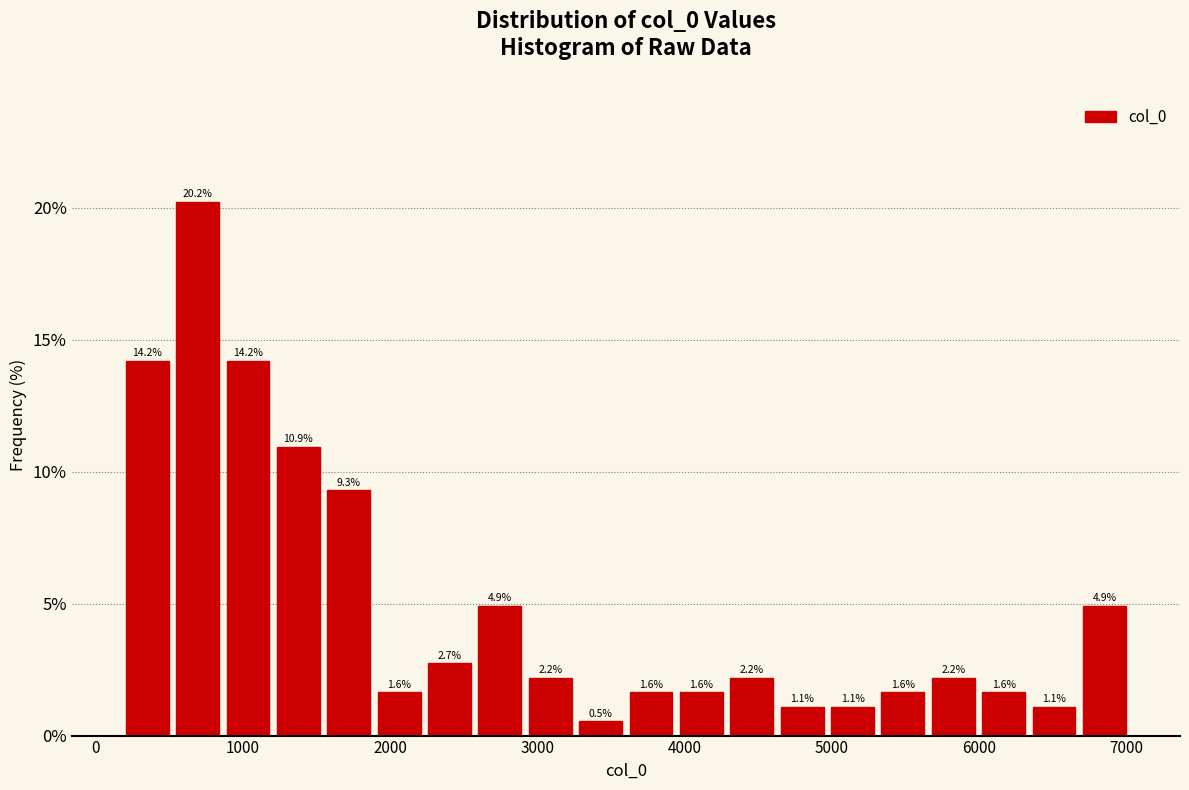

Around what value on the x-axis is the tallest bar? Give the approximate position of its centre, as read against the axis.

700